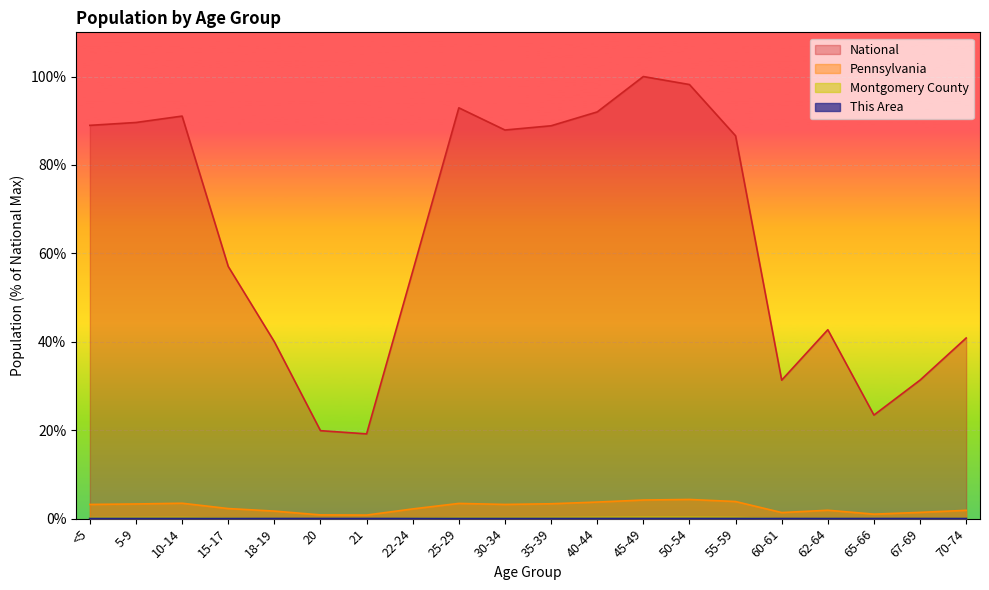

The National series shows 56.0 at 22-24. True or false?

True